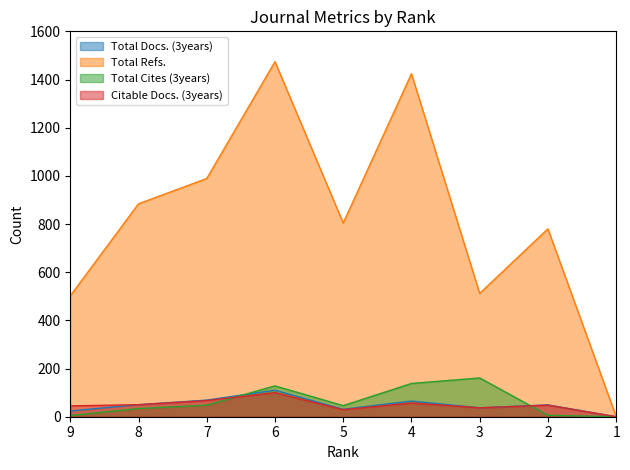

In Total Docs. (3years), how many points are higher than both neighbors (excluding endpoints)?

3